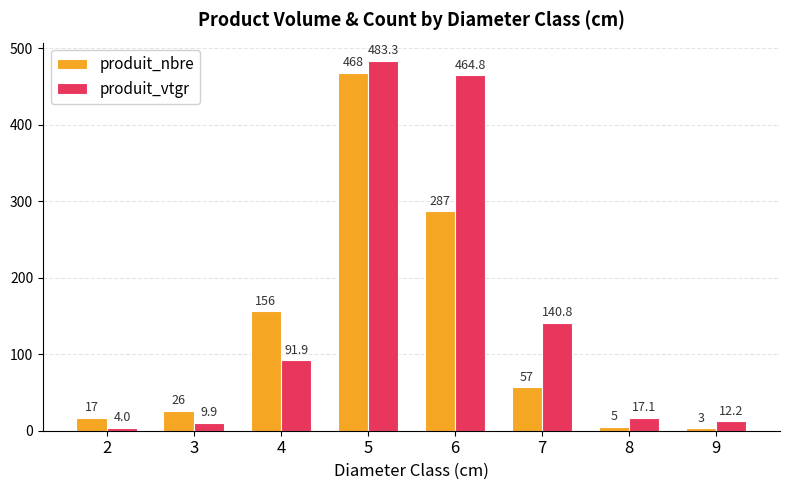

Which category has the highest value across all series?

5